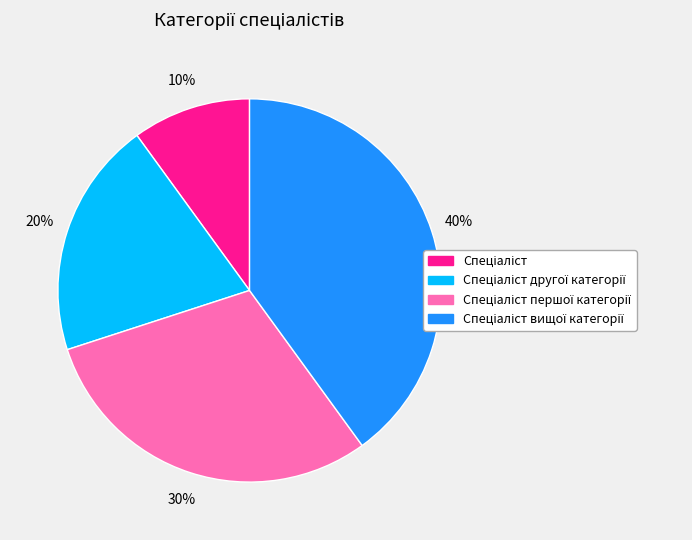

To the nearest percent, what is the difference between the largest and smallest slice percentages?

30%